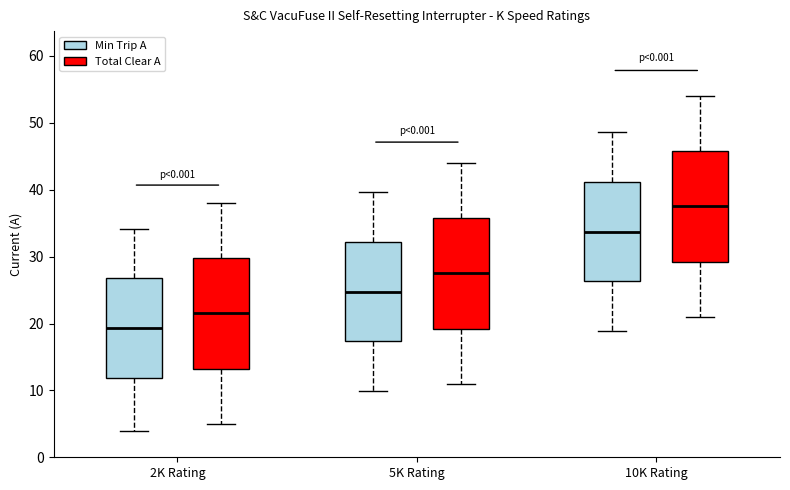

Reading left to right, read every box against the y-axis: the position of its median line, the range the box covers, and the ends of its whiskers. The values are not printed on the chart, so give them approximately, as read against the axis.

2K Rating (Min Trip A): median 19, box 12 to 27, whiskers 4 to 34
2K Rating (Total Clear A): median 22, box 13 to 30, whiskers 5 to 38
5K Rating (Min Trip A): median 25, box 17 to 32, whiskers 10 to 40
5K Rating (Total Clear A): median 28, box 19 to 36, whiskers 11 to 44
10K Rating (Min Trip A): median 34, box 26 to 41, whiskers 19 to 49
10K Rating (Total Clear A): median 38, box 29 to 46, whiskers 21 to 54